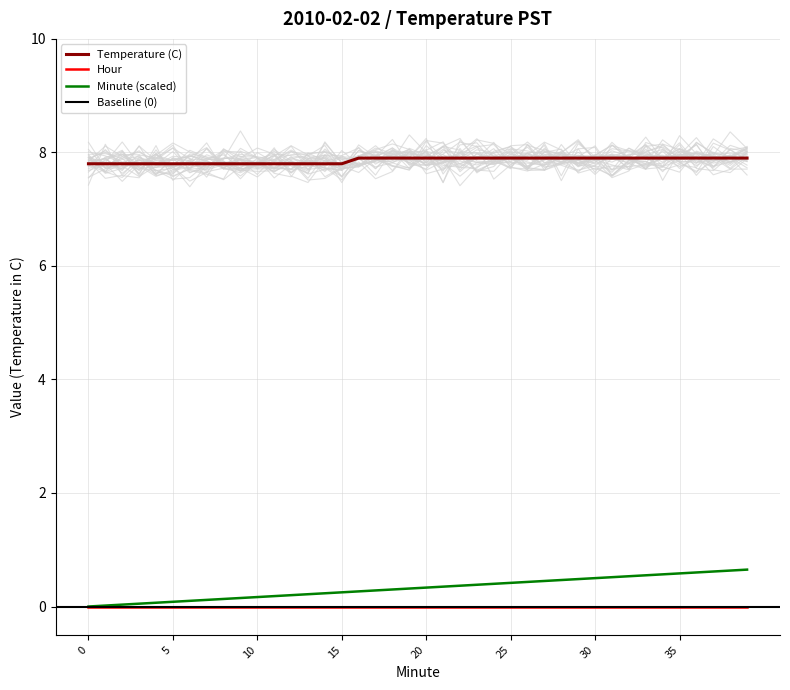

At which category is the sum across all series the highest?

39